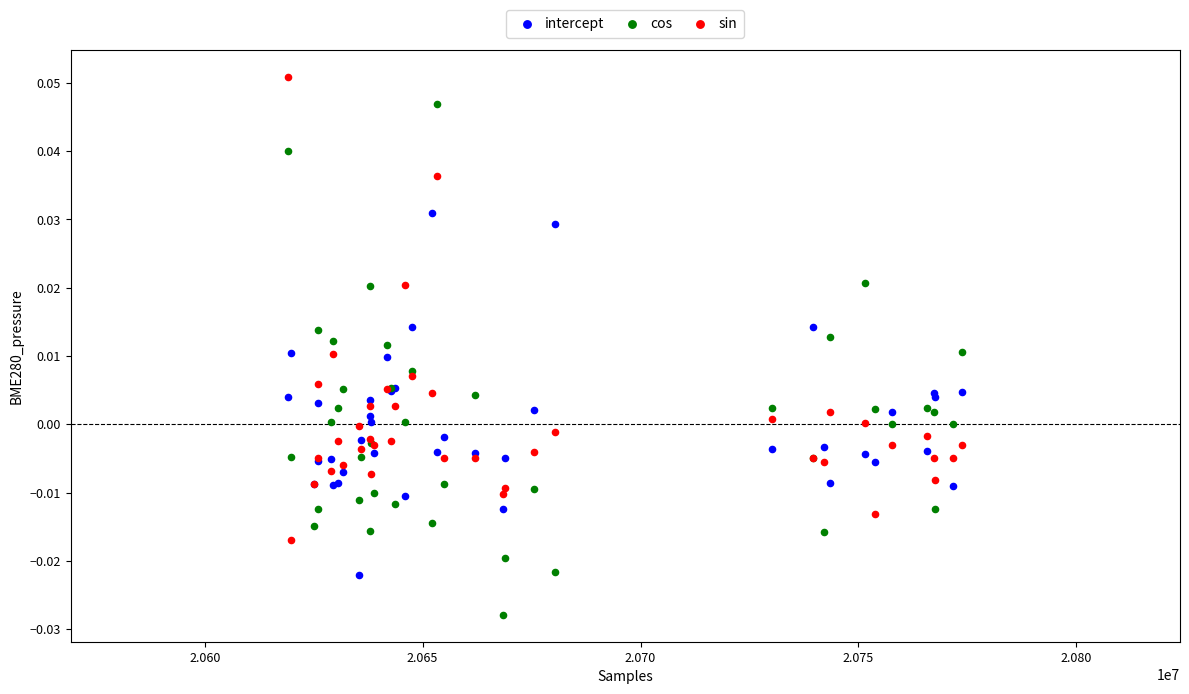

Which series has the largest Y range (max minus min)?

cos